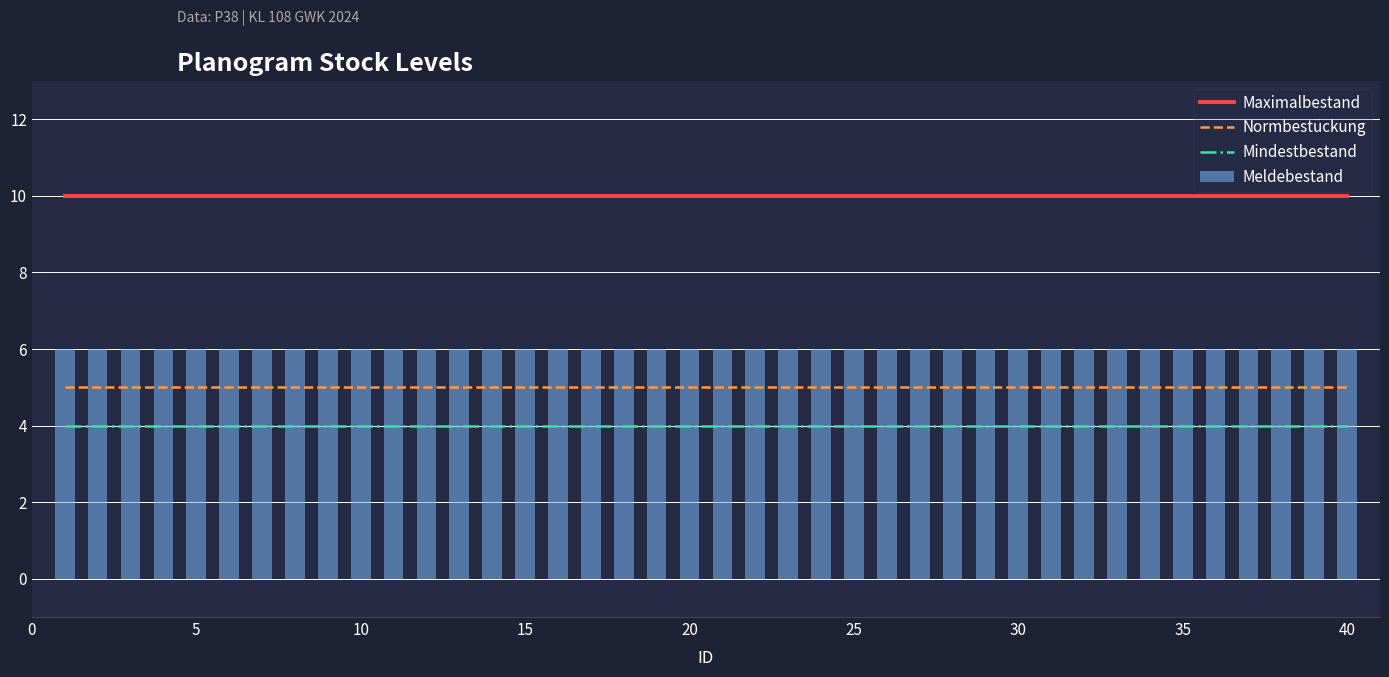

What is the sum of all Meldebestand values?

240